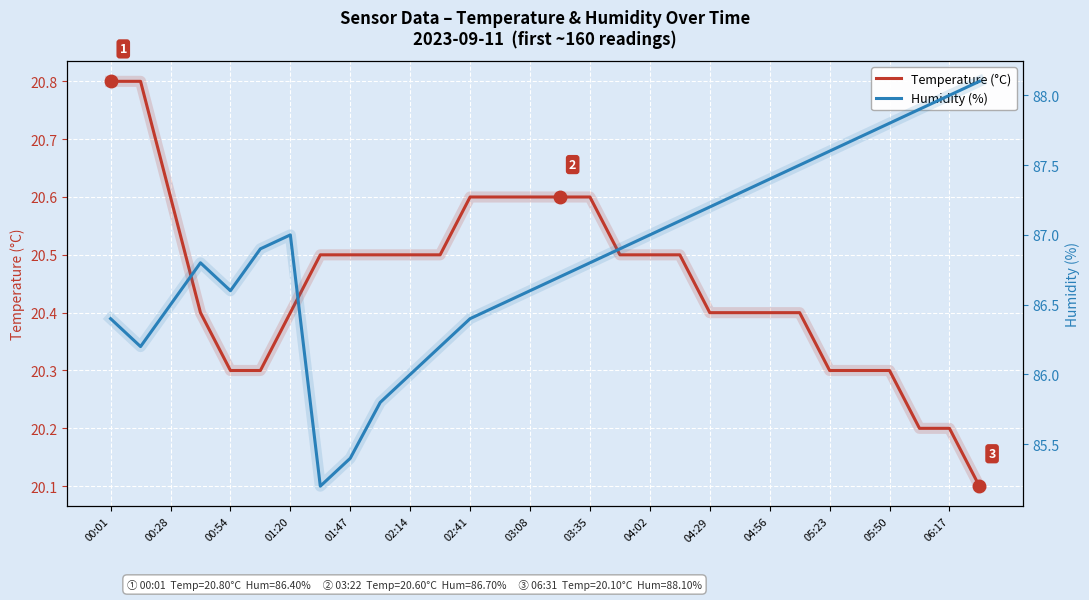

What value does the Humidity (%) series have at 21?

87.3